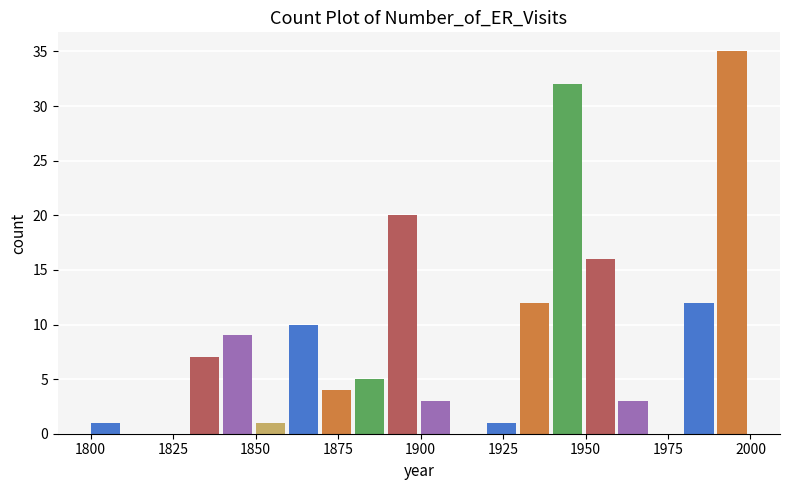

Read against the x-axis, roughly where is the centre of the tallest bar?

1995